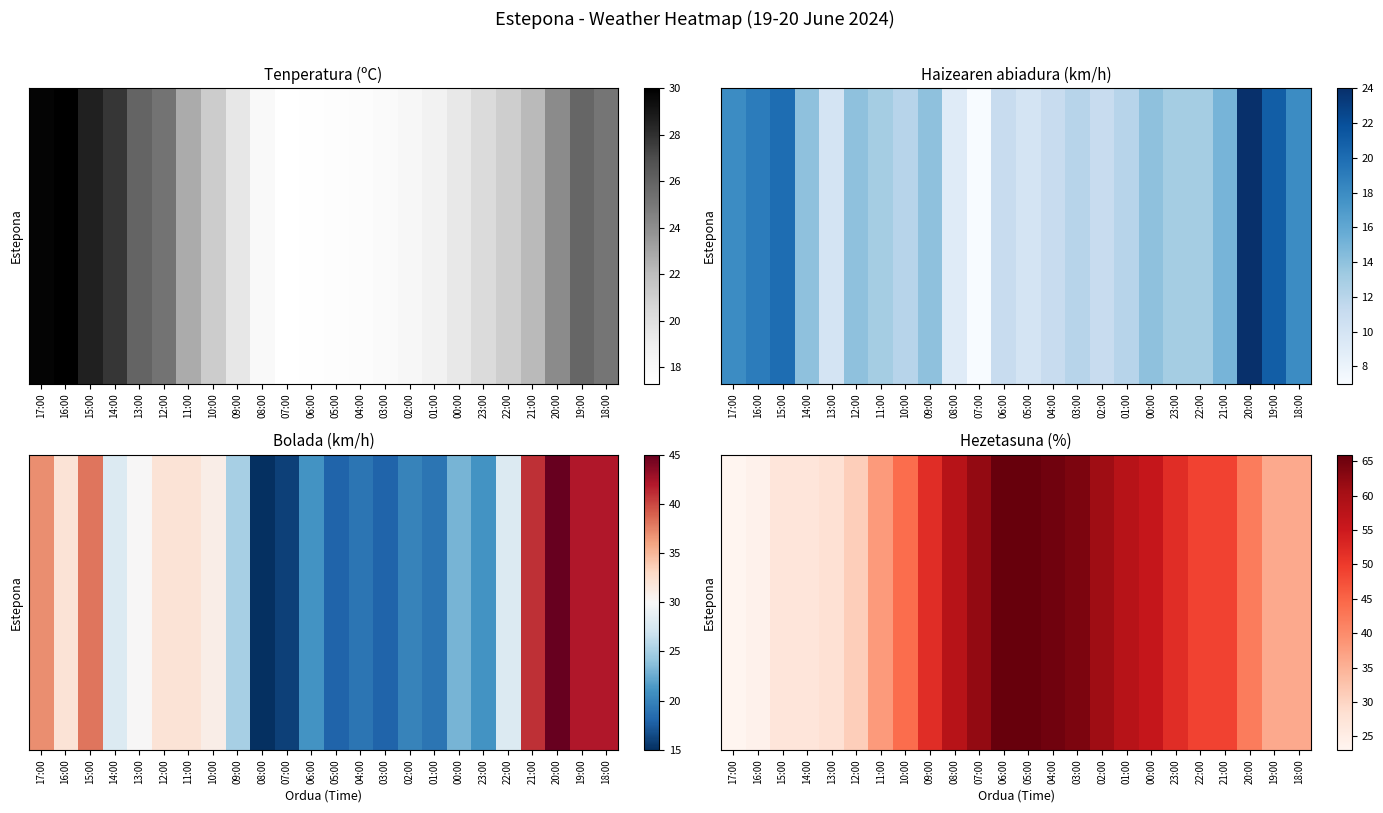

Rank the categories by value from highest to lowest.

06:00, 05:00, 04:00, 03:00, 07:00, 02:00, 08:00, 01:00, 00:00, 09:00, 23:00, 22:00, 21:00, 10:00, 20:00, 11:00, 19:00, 18:00, 12:00, 13:00, 15:00, 14:00, 16:00, 17:00